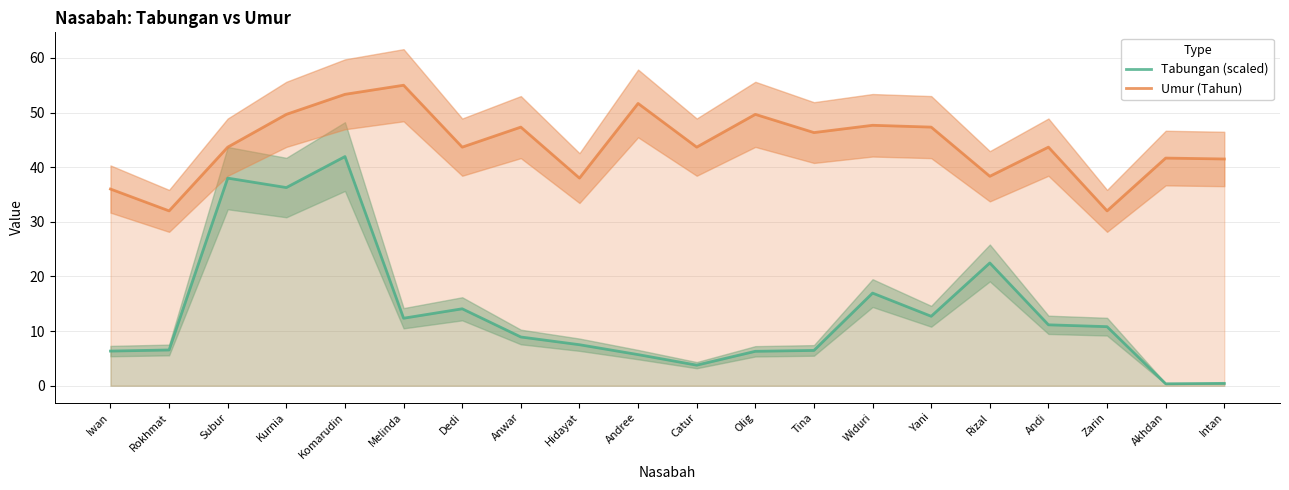

What are all the series names shown in the legend?

Tabungan (scaled), Umur (Tahun)